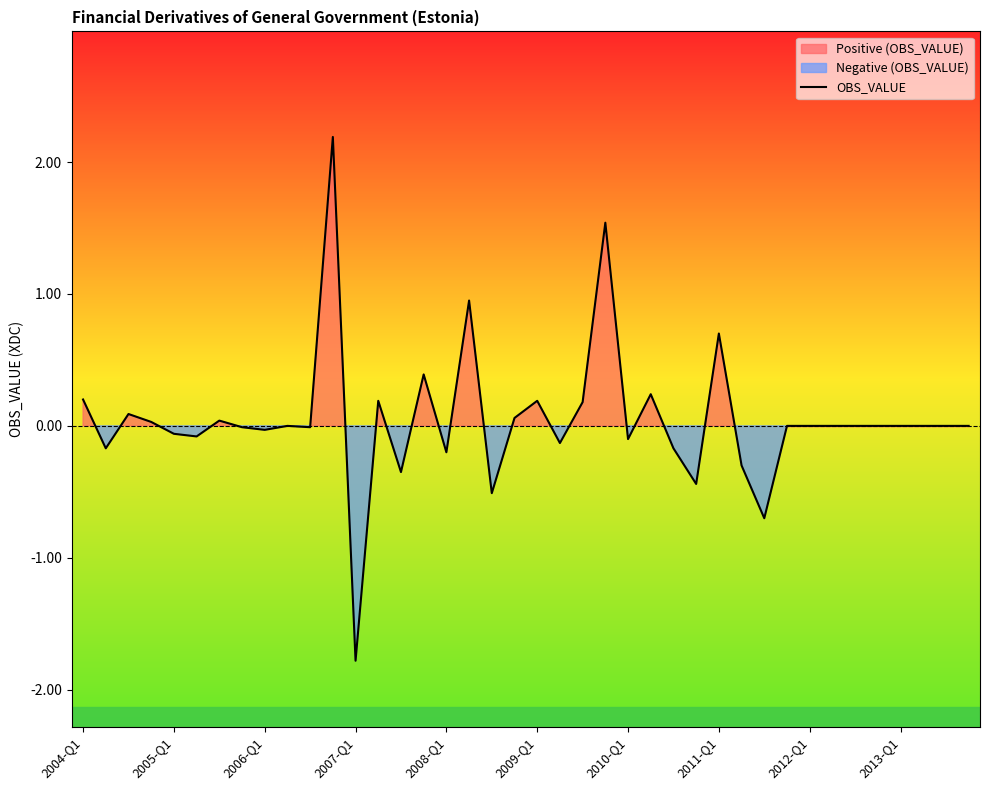

How many categories are shown in the chart?

40